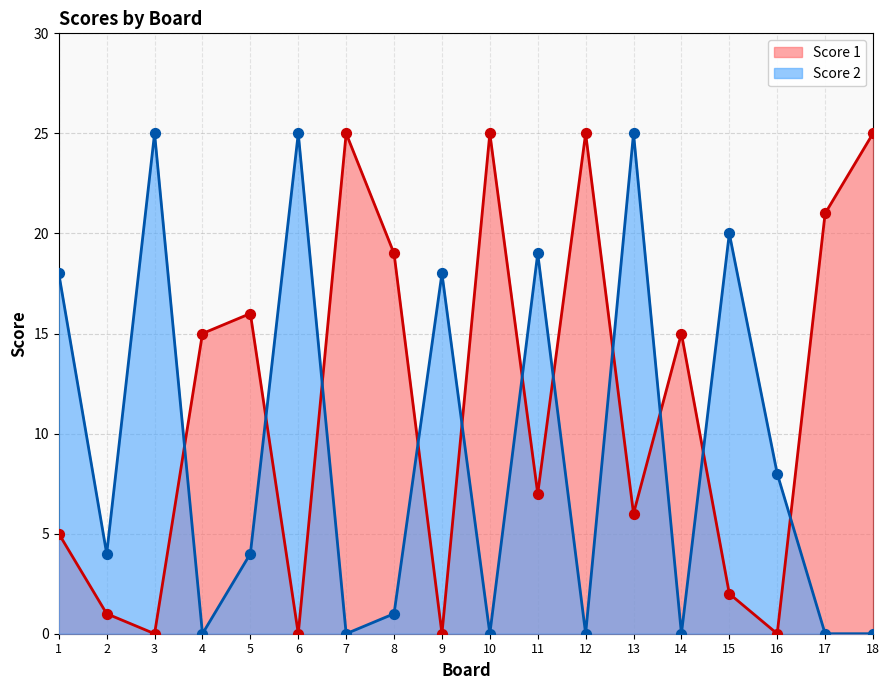

At which category is the sum across all series the highest?

13